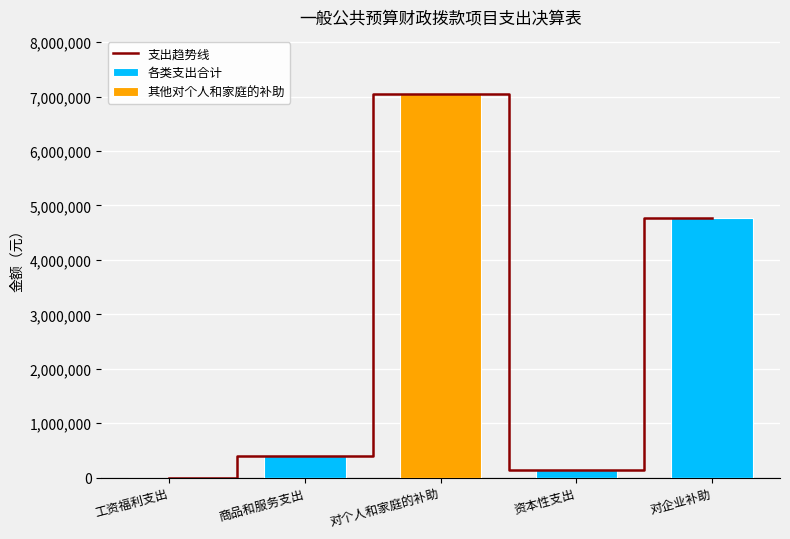

Which category has the lowest value across all series?

工资福利支出